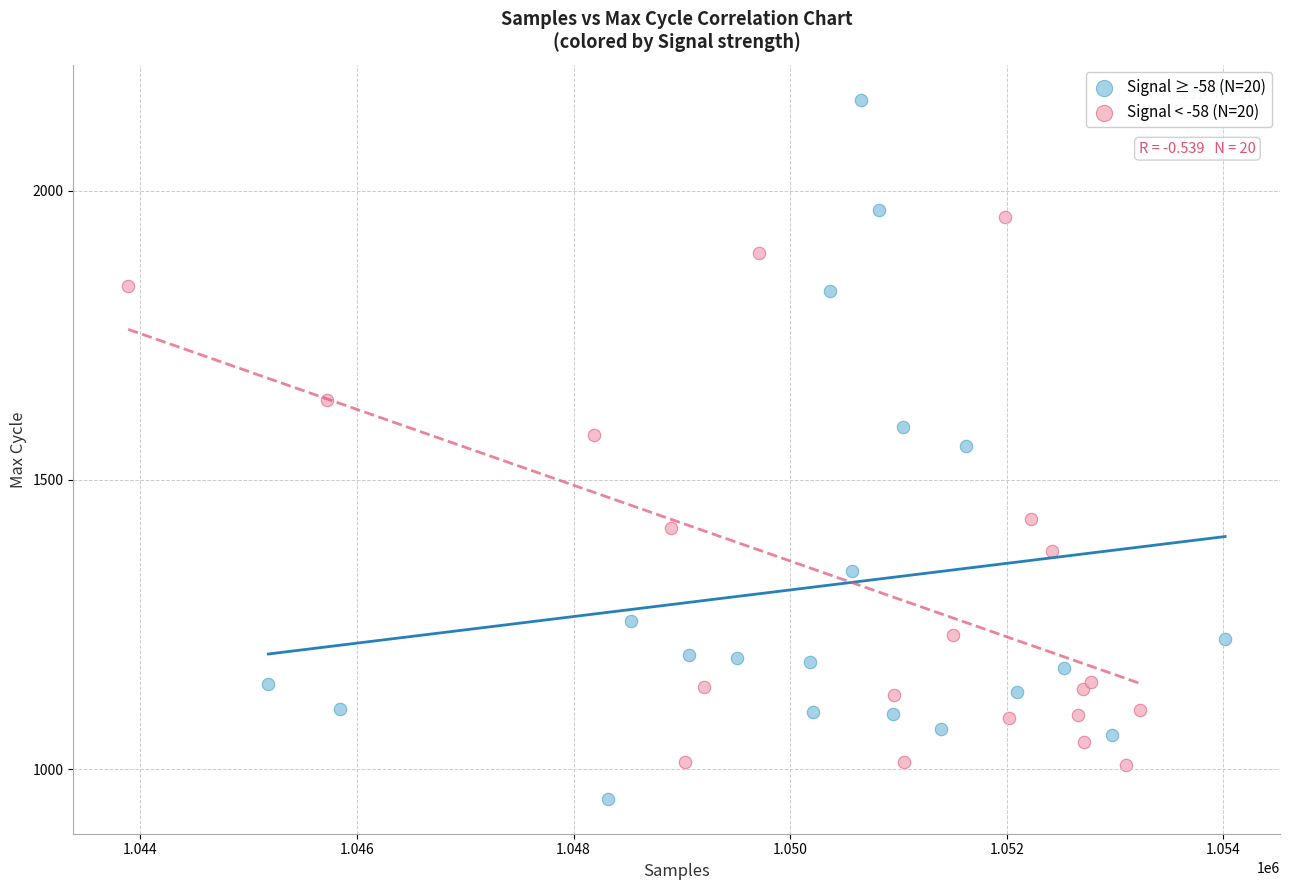

Which series contains the lowest Y value?

Signal ≥ -58 (N=20)